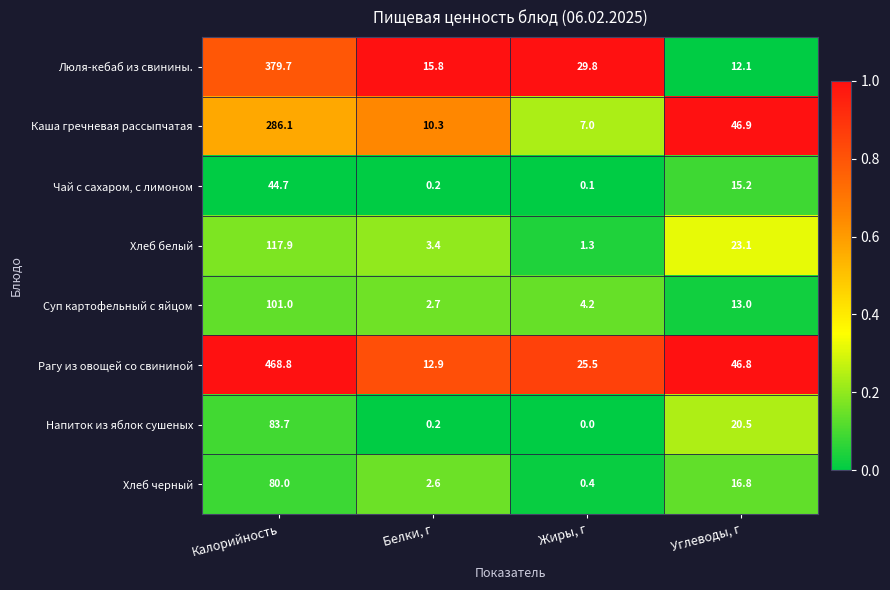

What is the difference between the maximum and minimum values in the Рагу из овощей со свининой series?

455.9